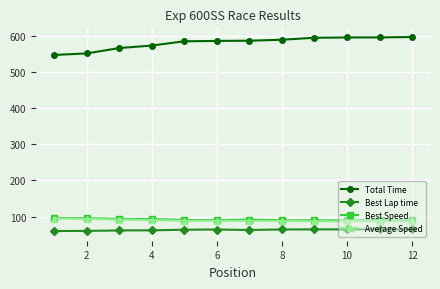

Which series has the largest range (max minus min)?

Total Time